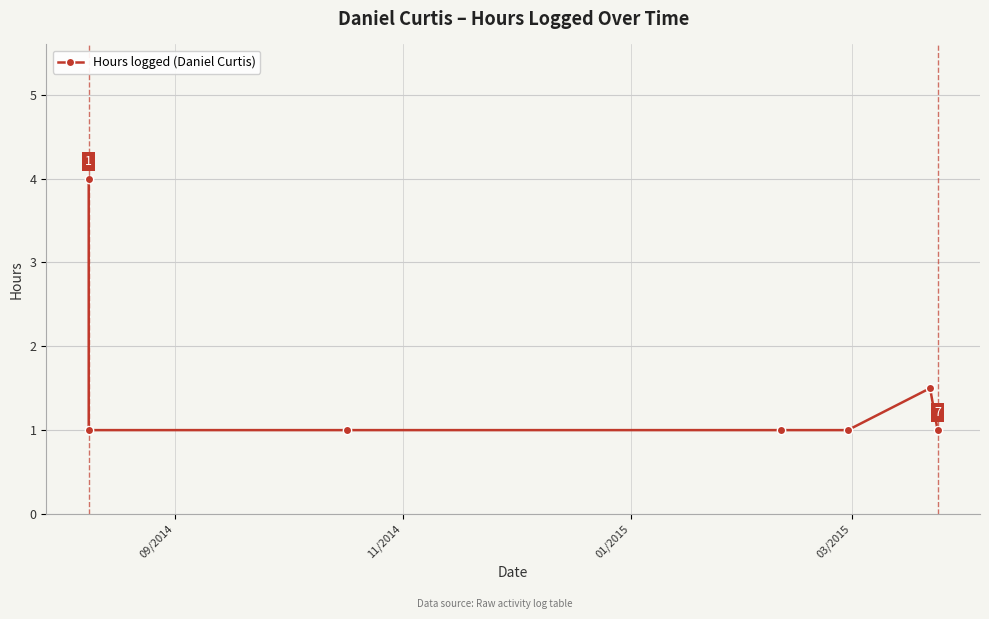

What is the minimum value shown in the chart?

1.0